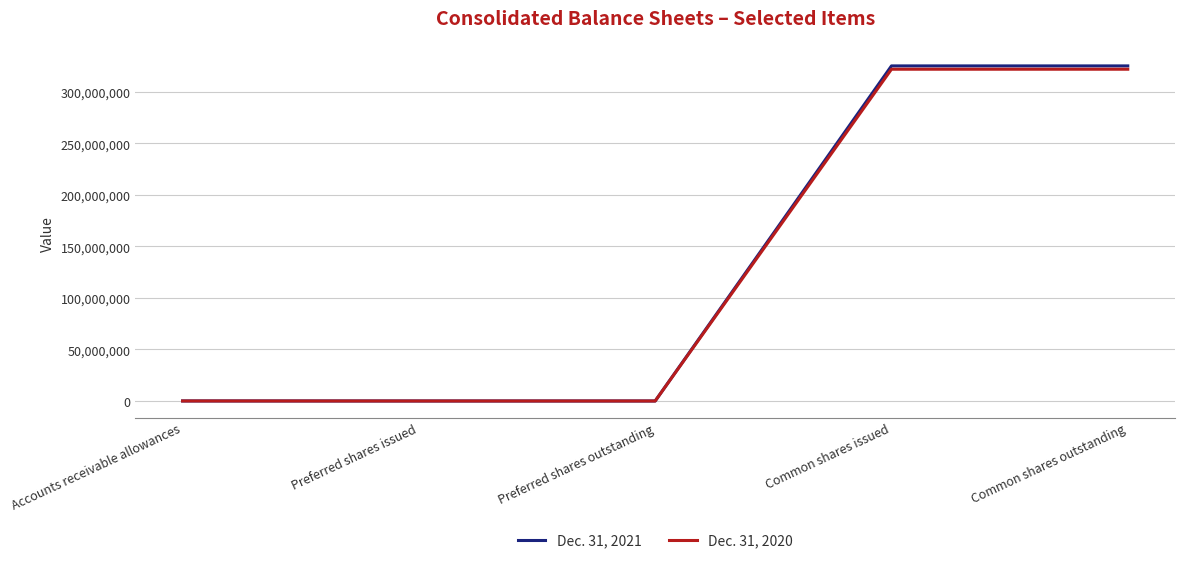

Which series has the largest range (max minus min)?

Dec. 31, 2021